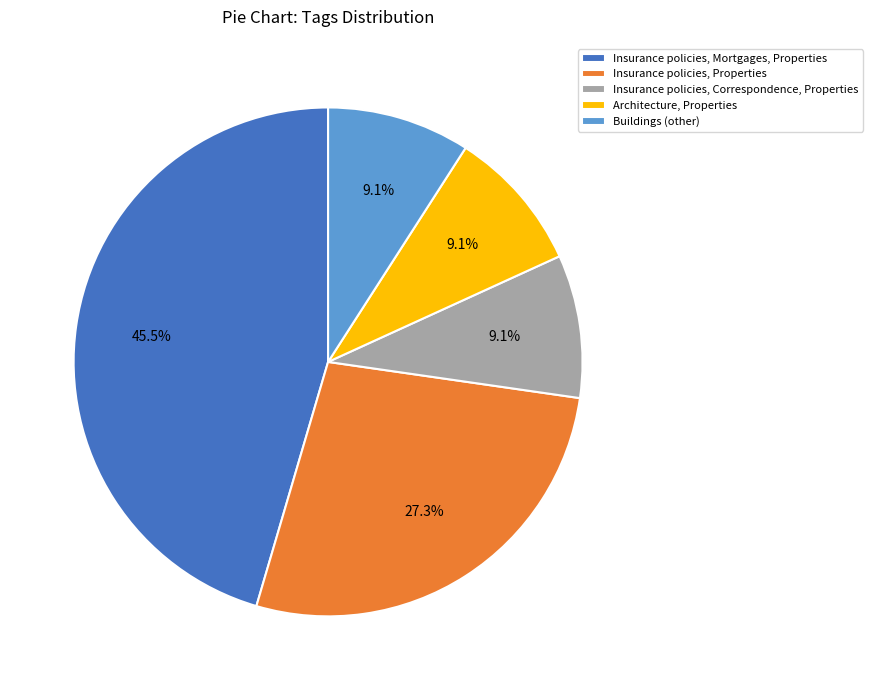

To the nearest percent, what is the combined percentage of Insurance policies, Properties and Buildings (other)?

36%